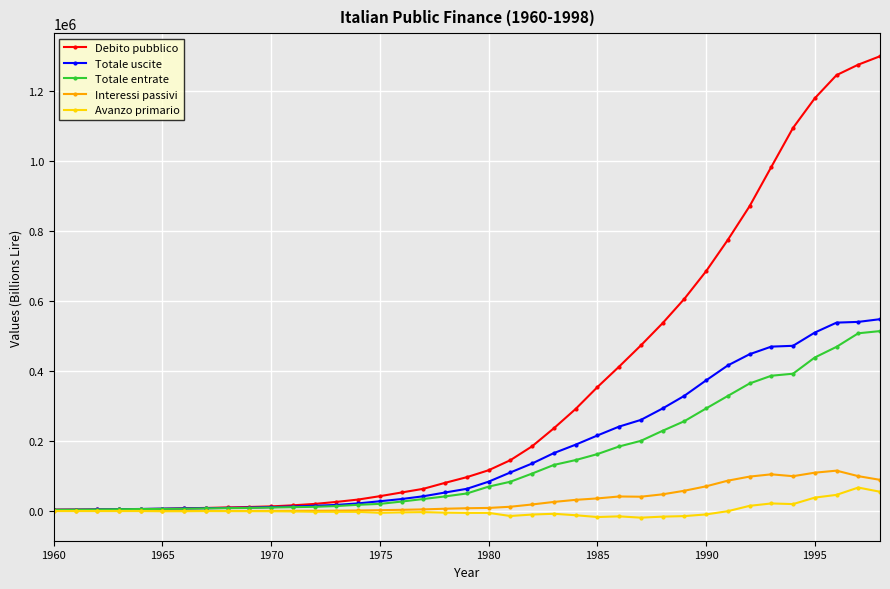

Which series has the largest total across all categories?

Debito pubblico